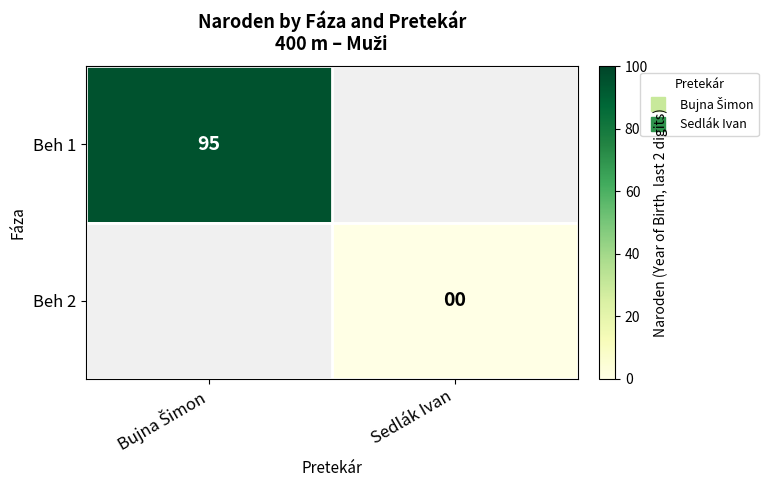

Where is Beh 1 nearest to the value 95?

Bujna Šimon